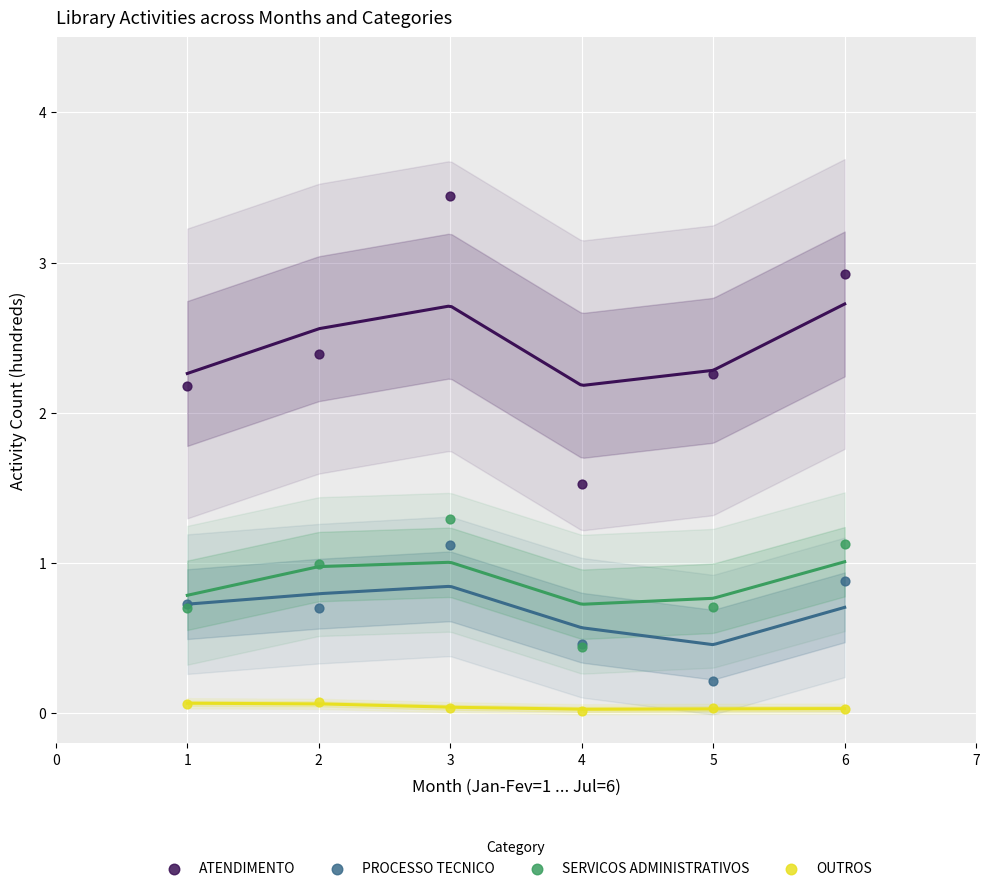

Which series contains the lowest Y value?

OUTROS